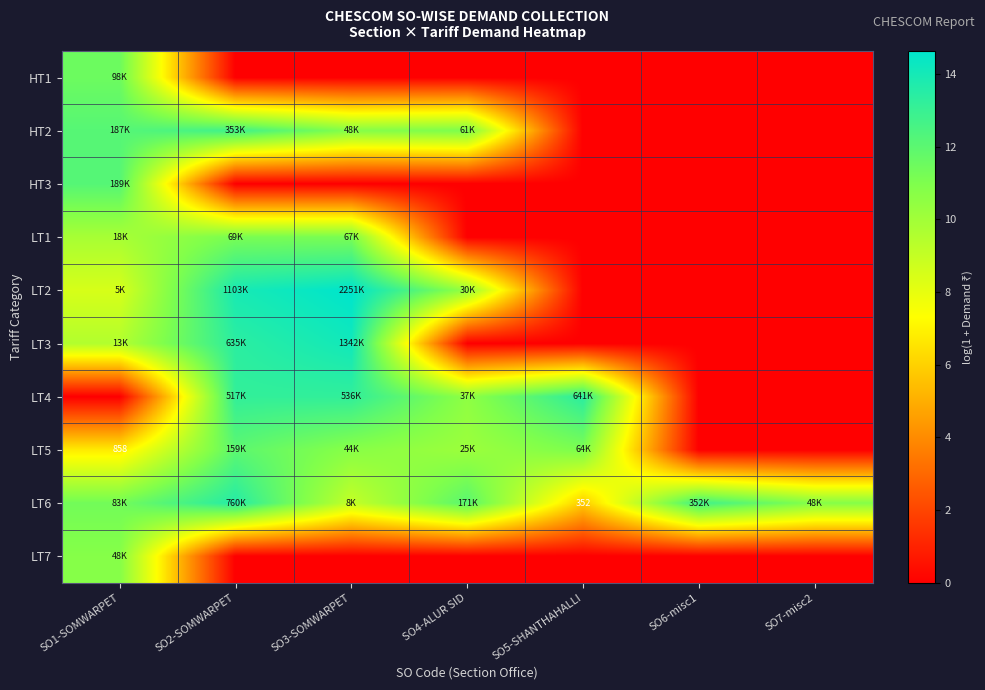

At which label does HT2 first exceed 10?

SO1-SOMWARPET